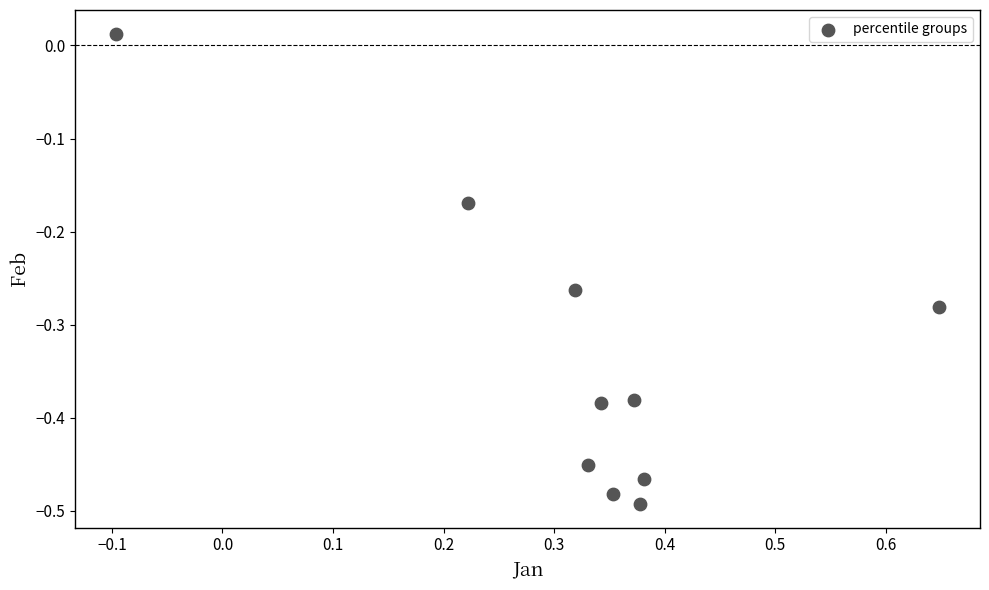

What is the average X value?

0.3